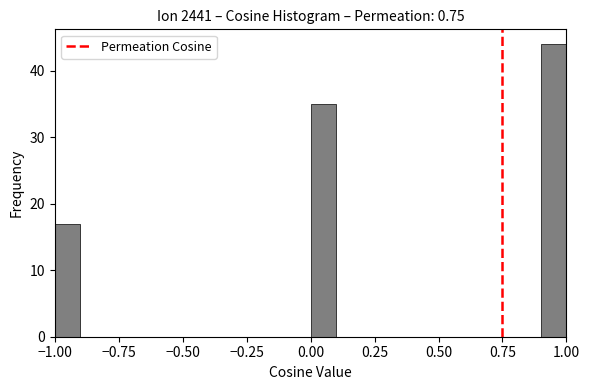

Read against the x-axis, roughly where is the centre of the tallest bar?

0.95